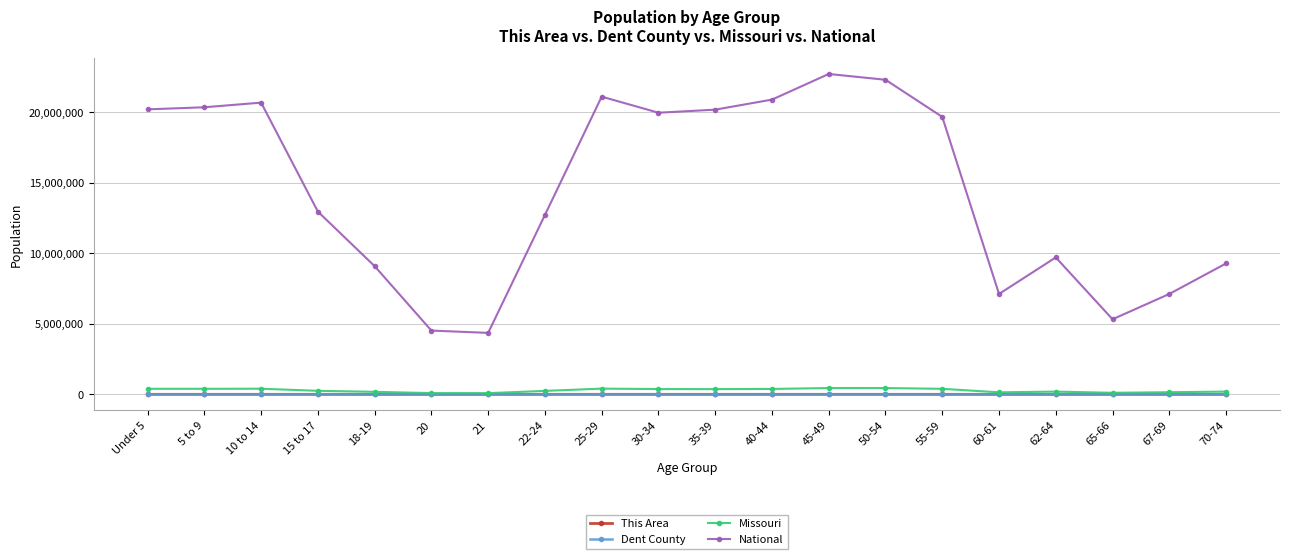

What is the label of the 10th point from the left?

30-34